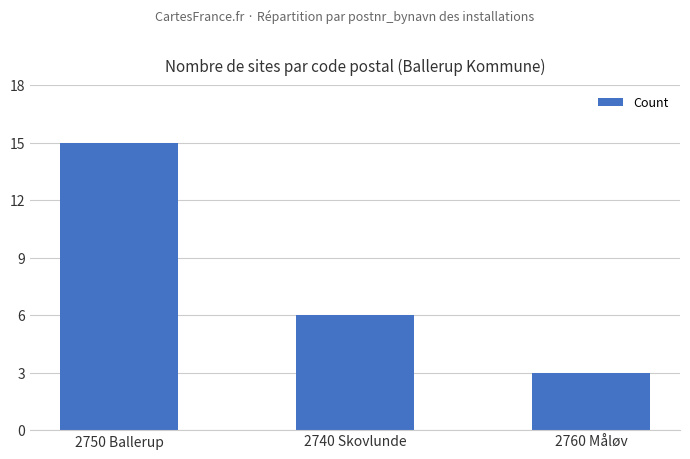

Which has a higher value, 2740 Skovlunde or 2760 Måløv?

2740 Skovlunde